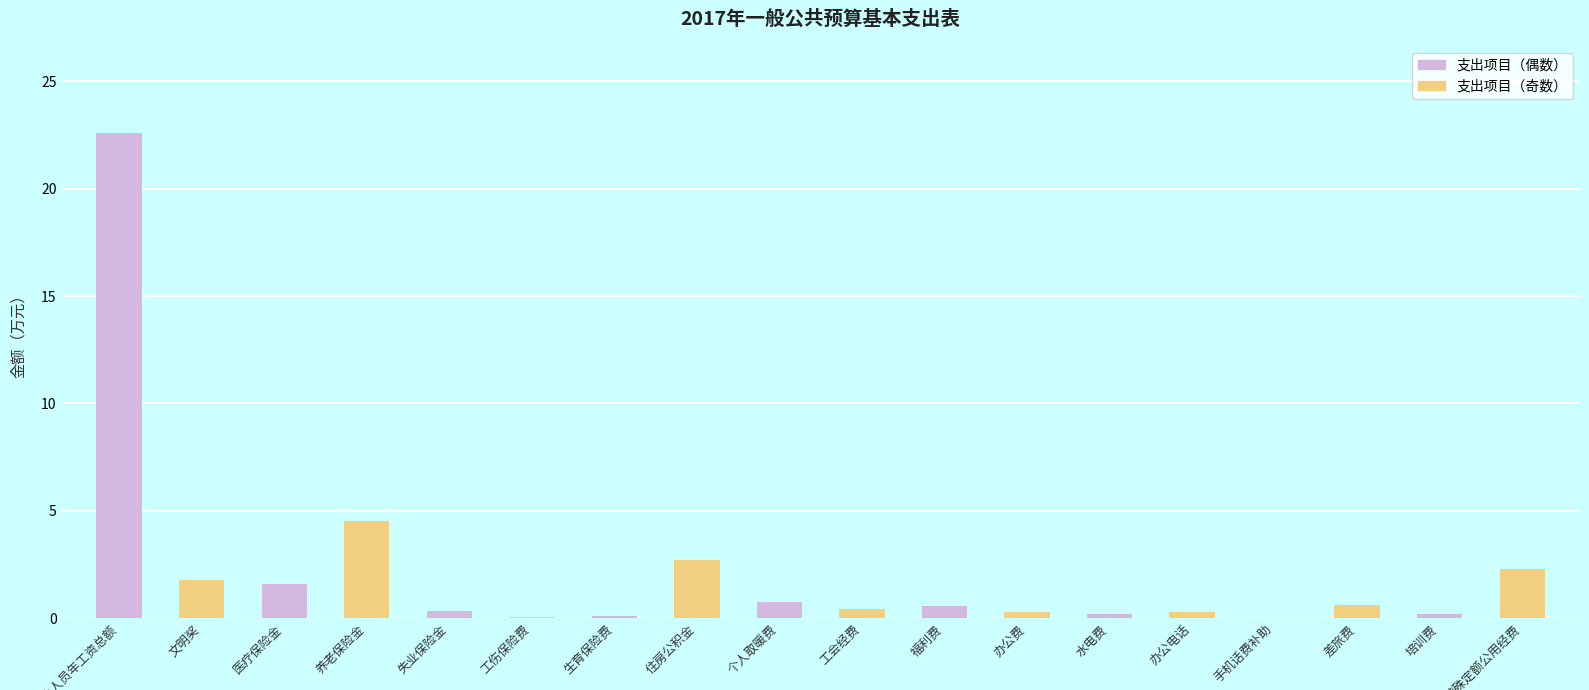

What is the sum of all values?

39.3